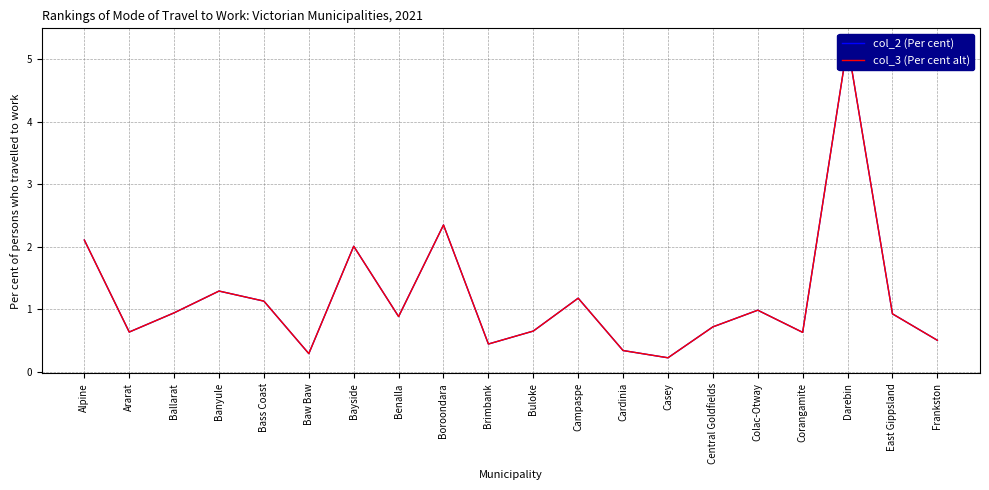

What is the difference between the col_2 (Per cent) values at Campaspe and East Gippsland?

0.3